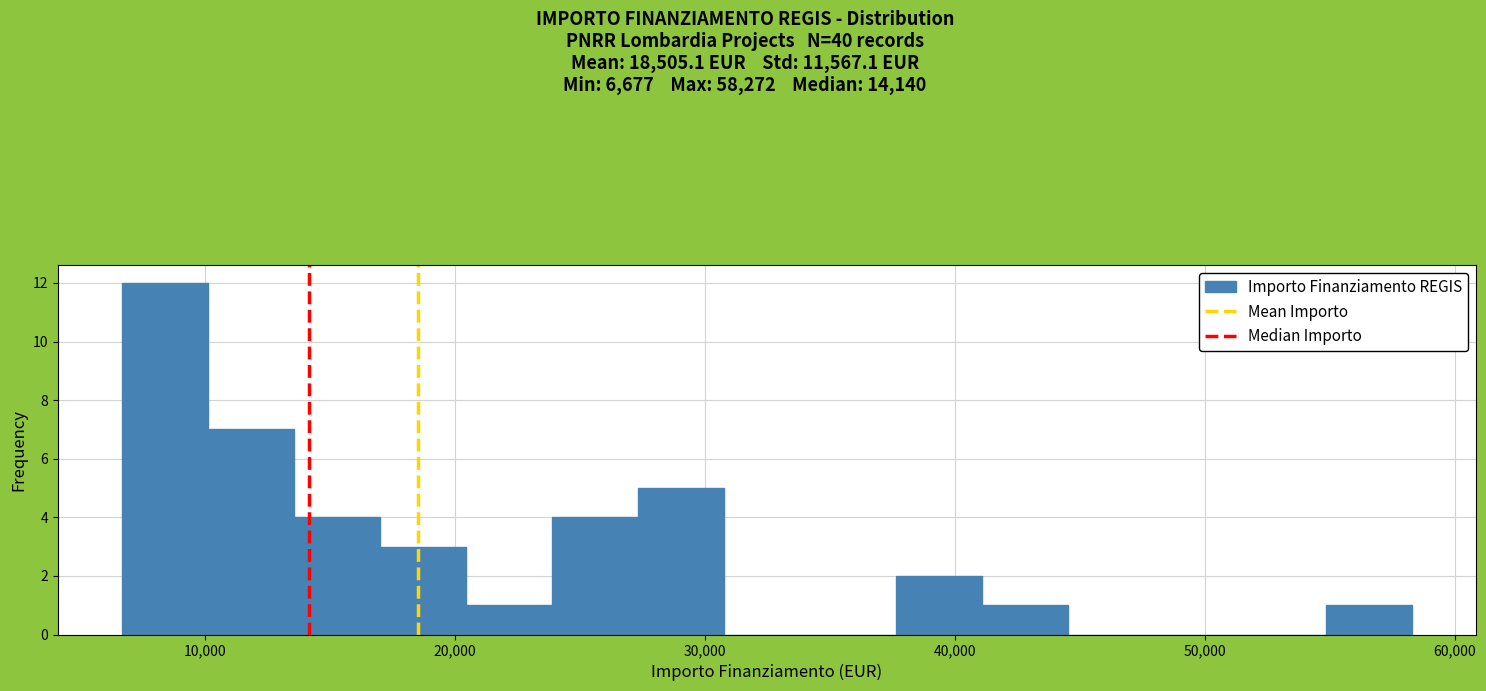

Around what value on the x-axis is the tallest bar? Give the approximate position of its centre, as read against the axis.

8000